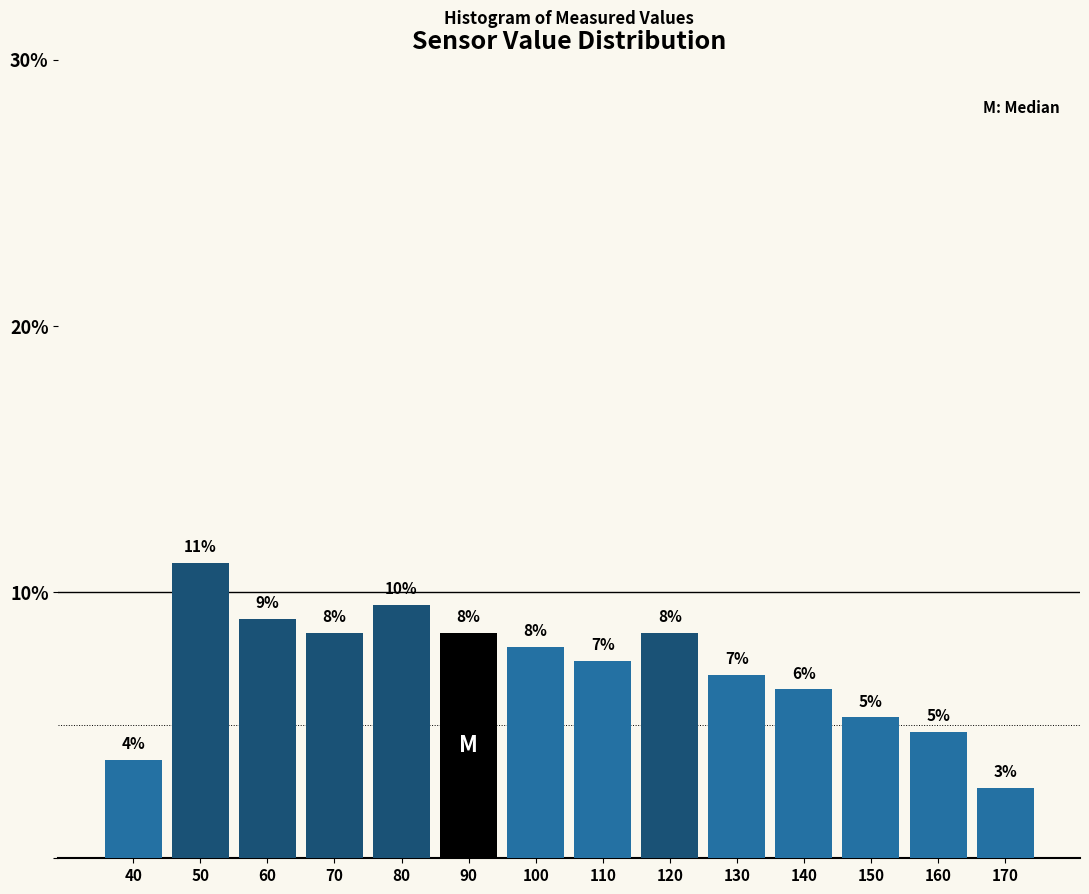

Does the chart contain any negative values?

No